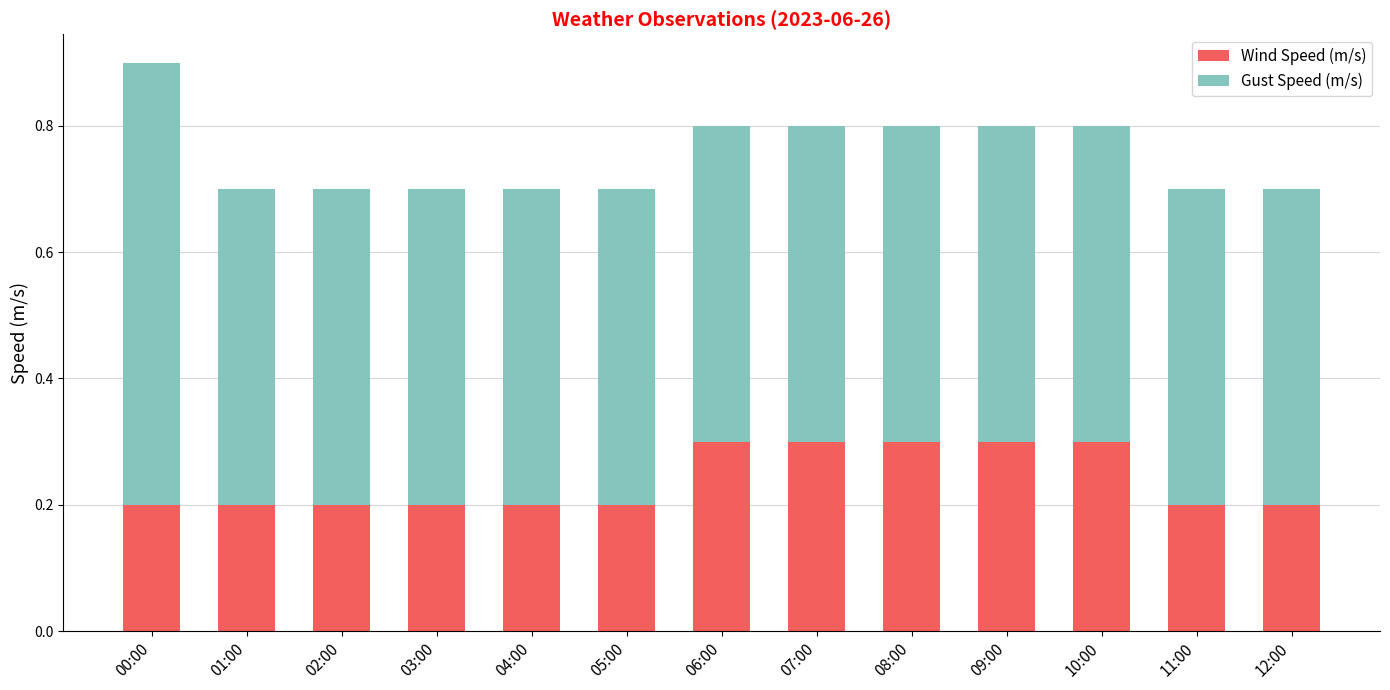

The value of Wind Speed (m/s) at 06:00 is 0.3. True or false?

True